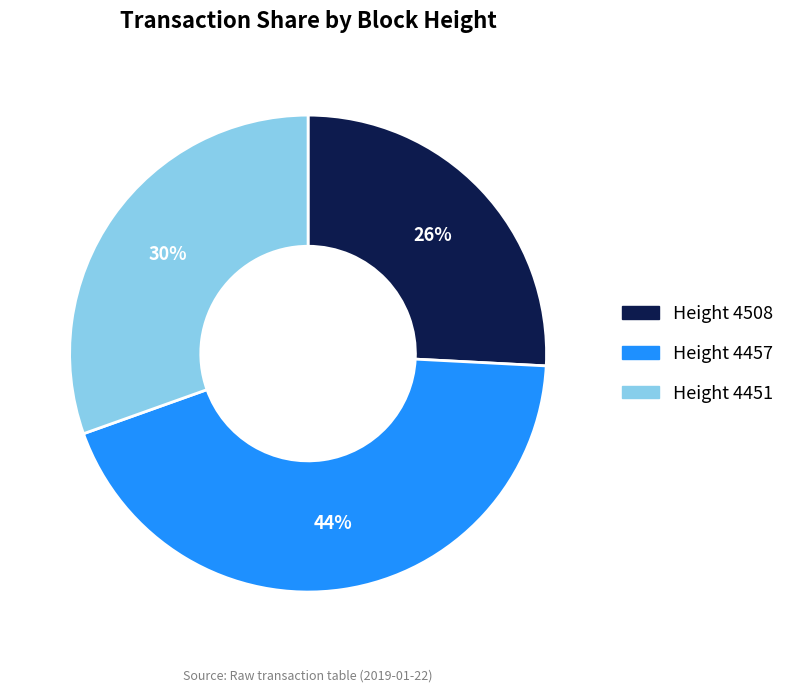

Is Height 4508 the majority of the pie?

No